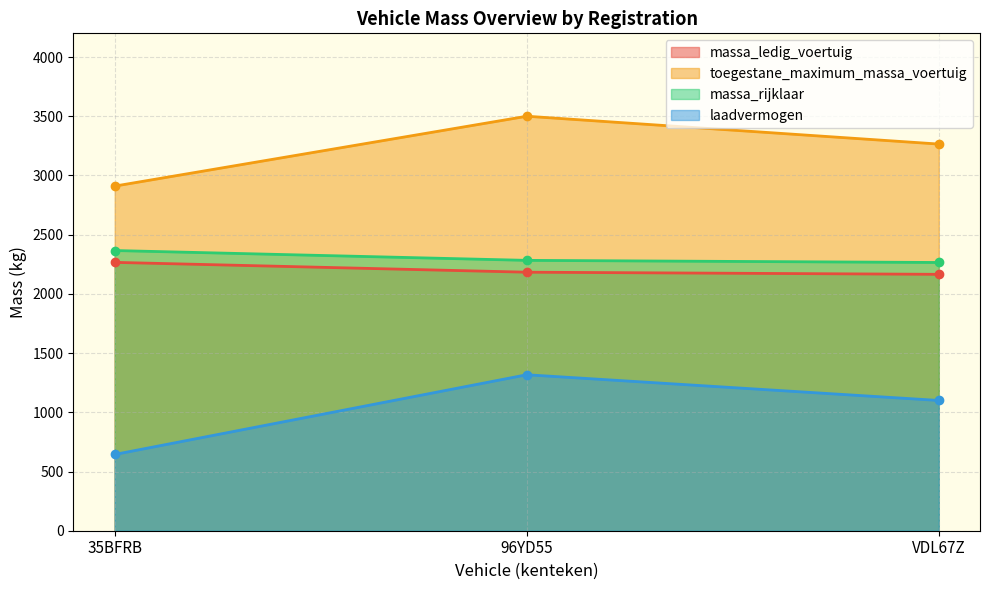

What is the label of the 2nd point from the left?

96YD55